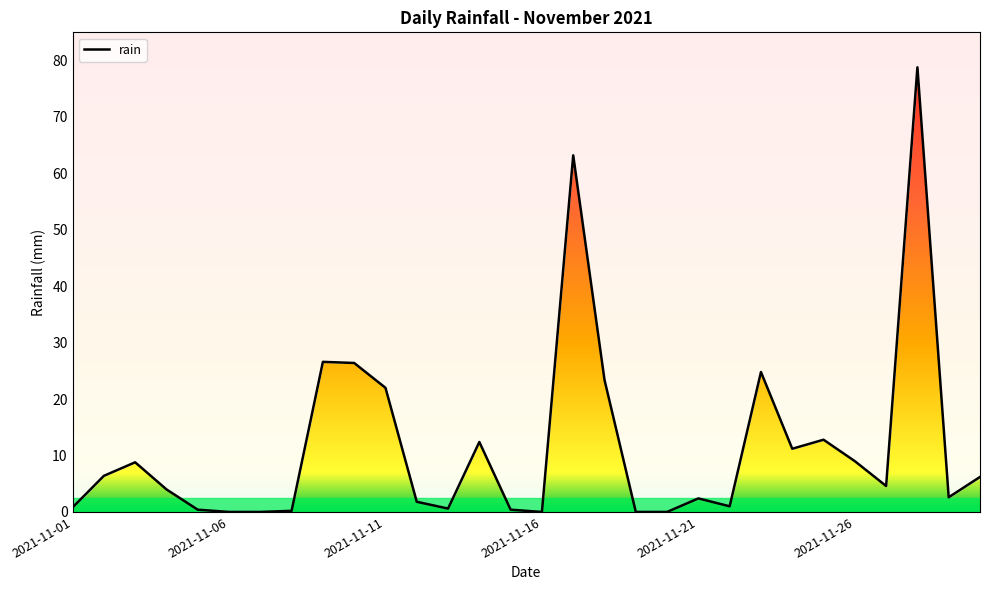

How many lines are shown in the chart?

1